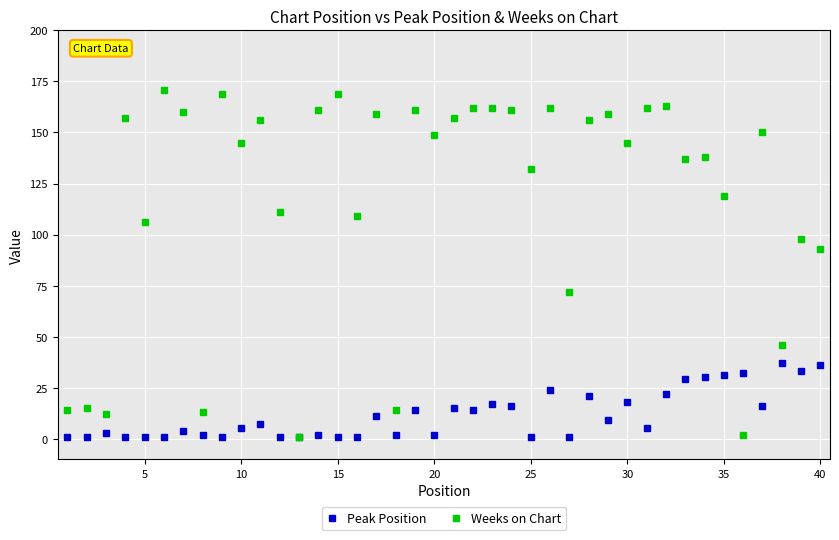

Which series ends up on top after the final intersection of Peak Position and Weeks on Chart?

Weeks on Chart